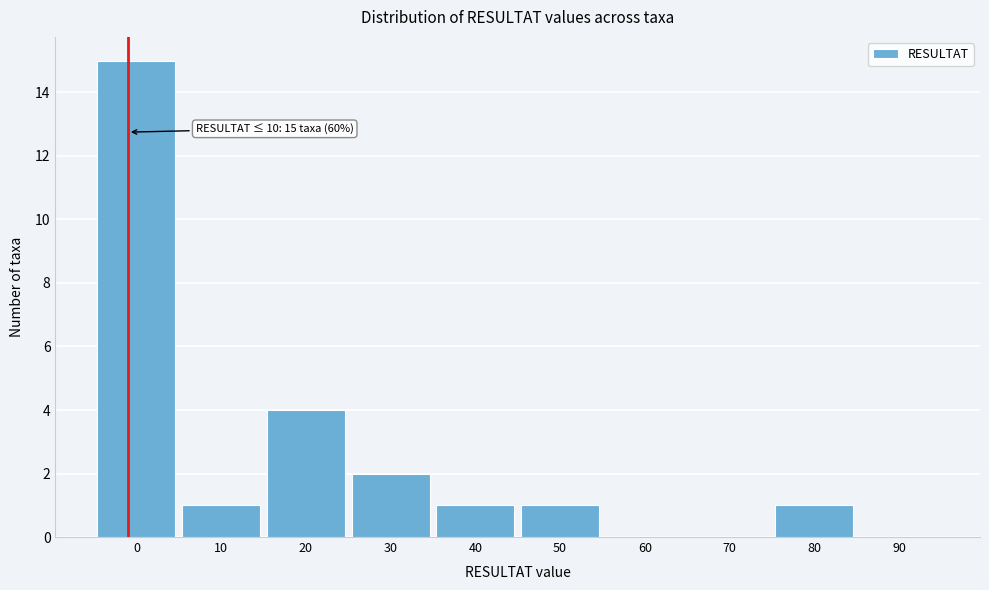

Reading left to right, extract all data points from this chart.

0=15	10=1	20=4	30=2	40=1	50=1	60=0	70=0	80=1	90=0